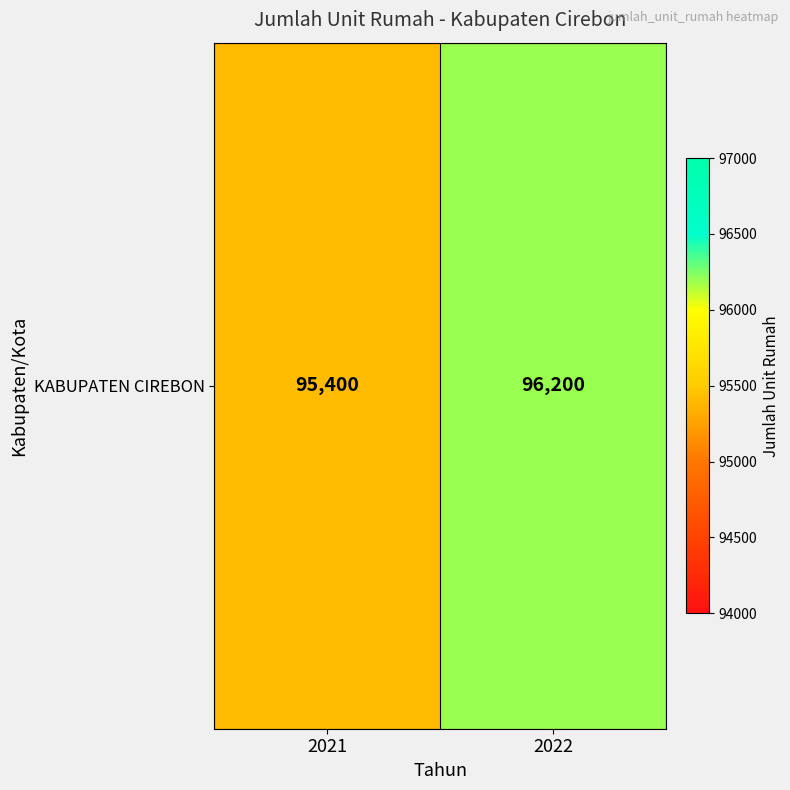

Read the value at 2022, to the nearest 50.

96200